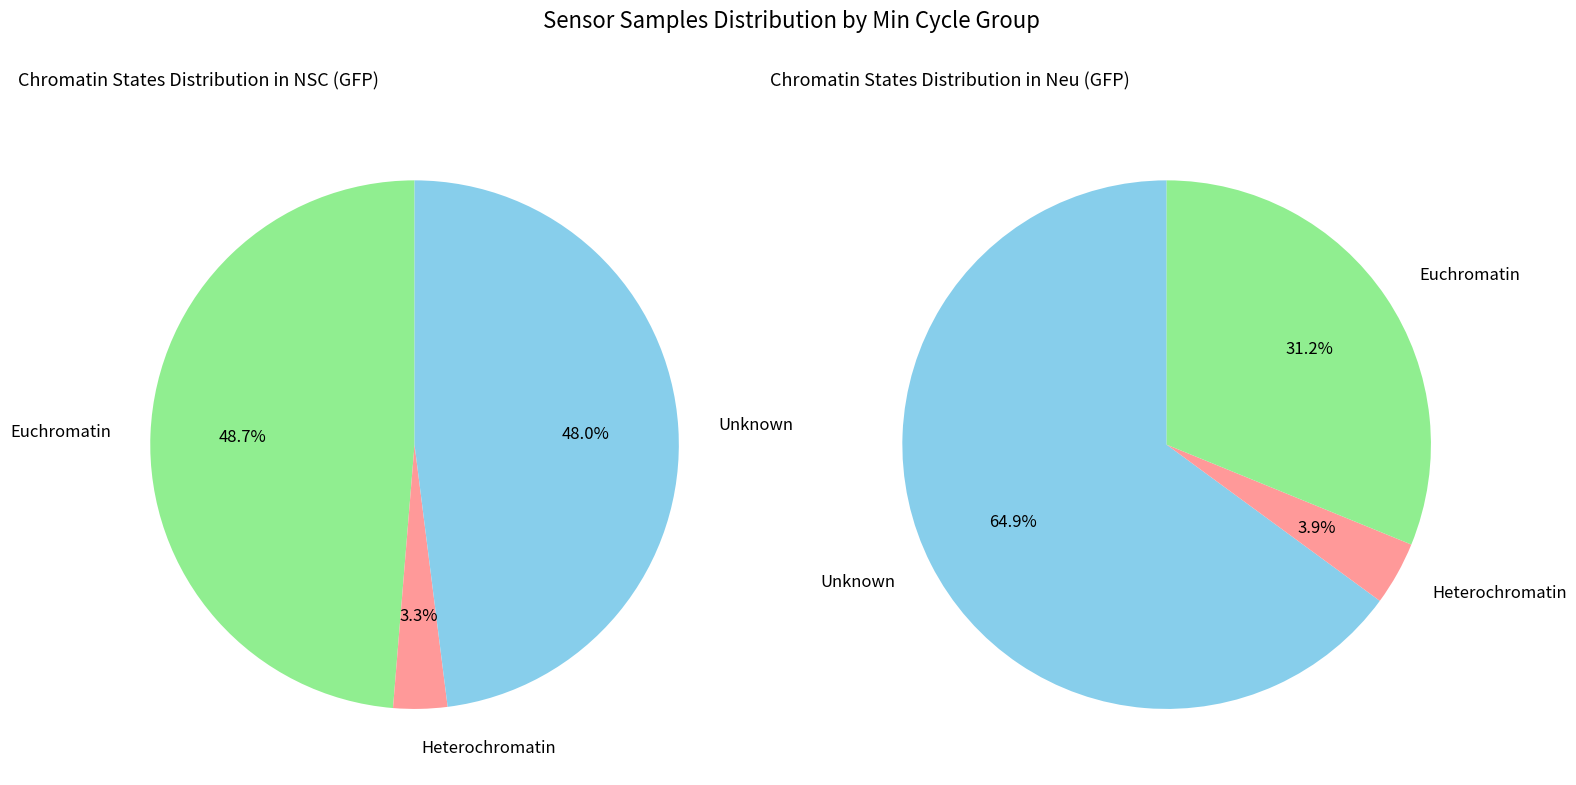

Is it true that 5 is 10% of the pie?

True